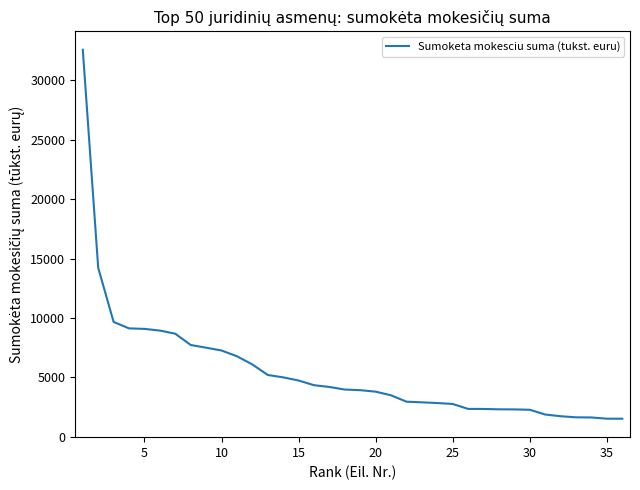

Is this an area chart (filled region under the line)?

No